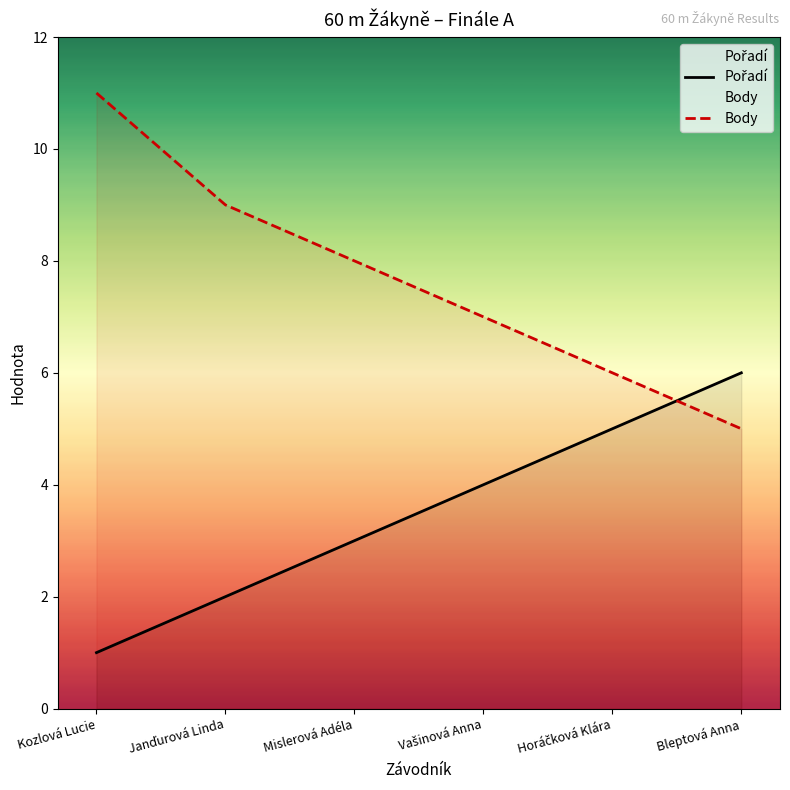

What is the sum of all Body values?

46